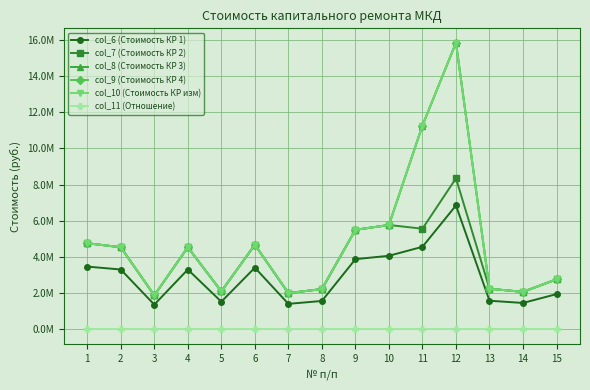

Does the chart have visible grid lines?

Yes